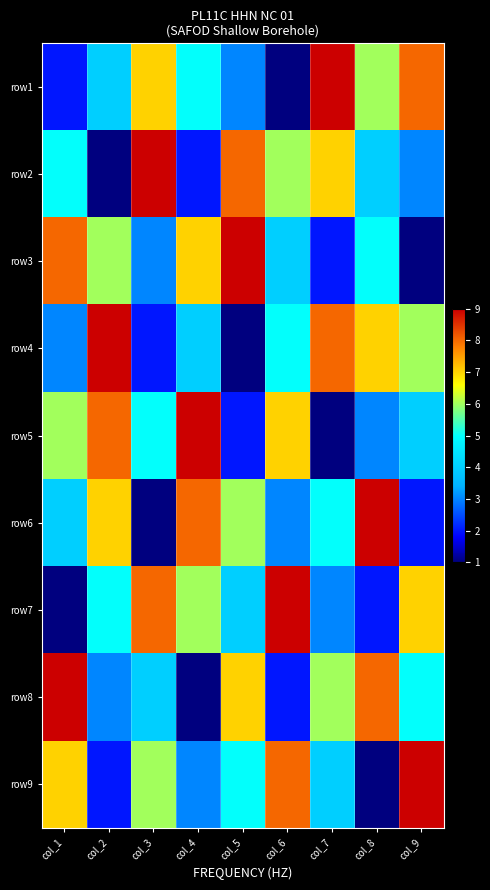

Rank the series at col_2 from lowest to highest value.

row2, row9, row8, row1, row7, row3, row6, row5, row4